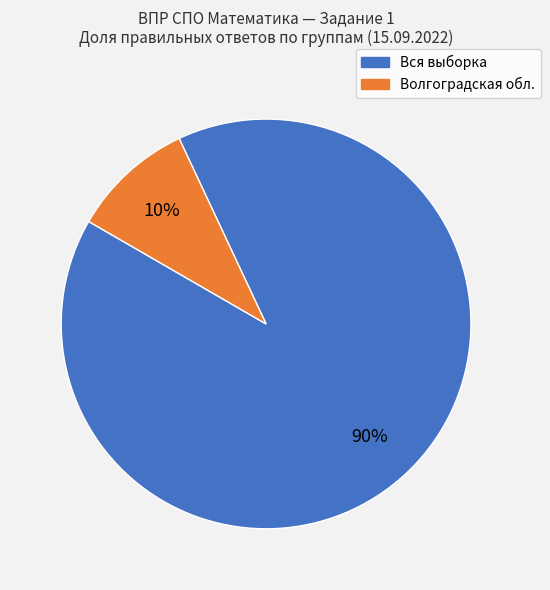

Is there any slice that represents more than half of the pie?

Yes